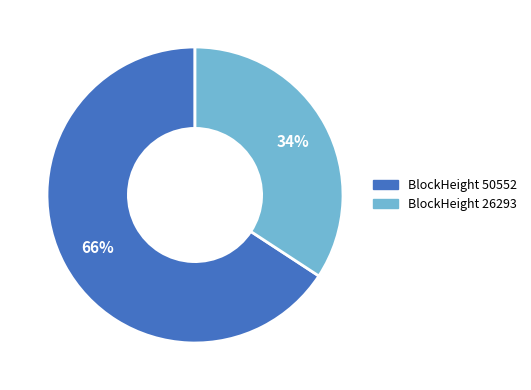

To the nearest percent, what is the average slice percentage?

50%